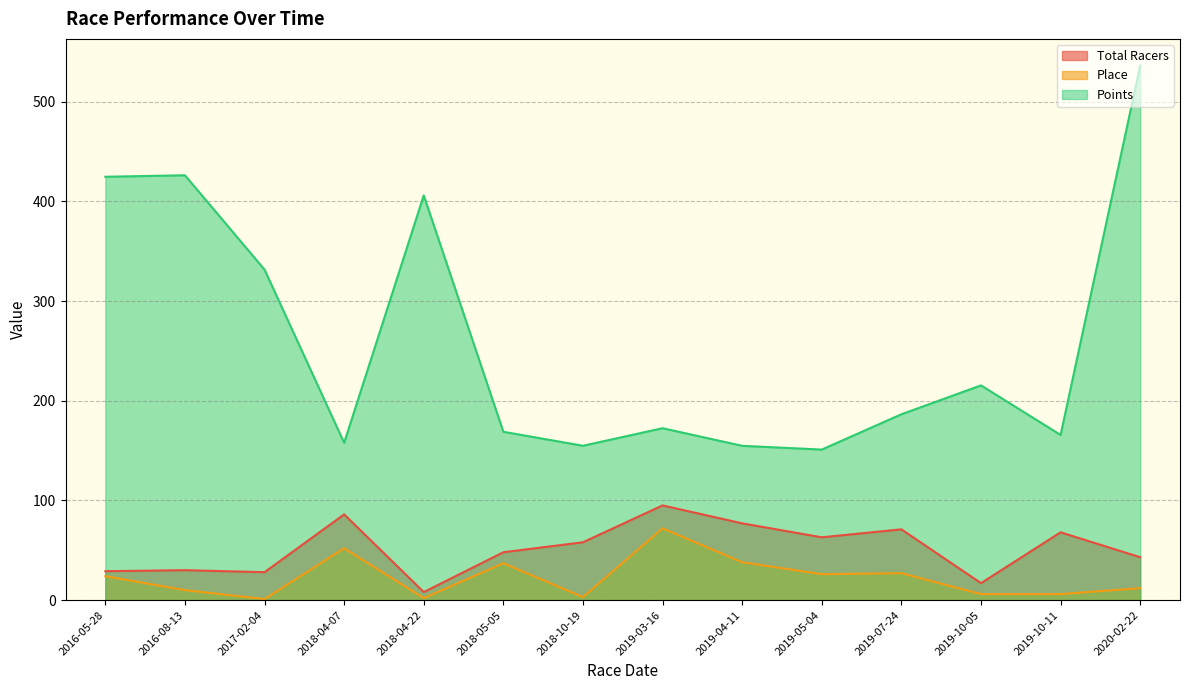

What is the sum of all Points values?

3652.7